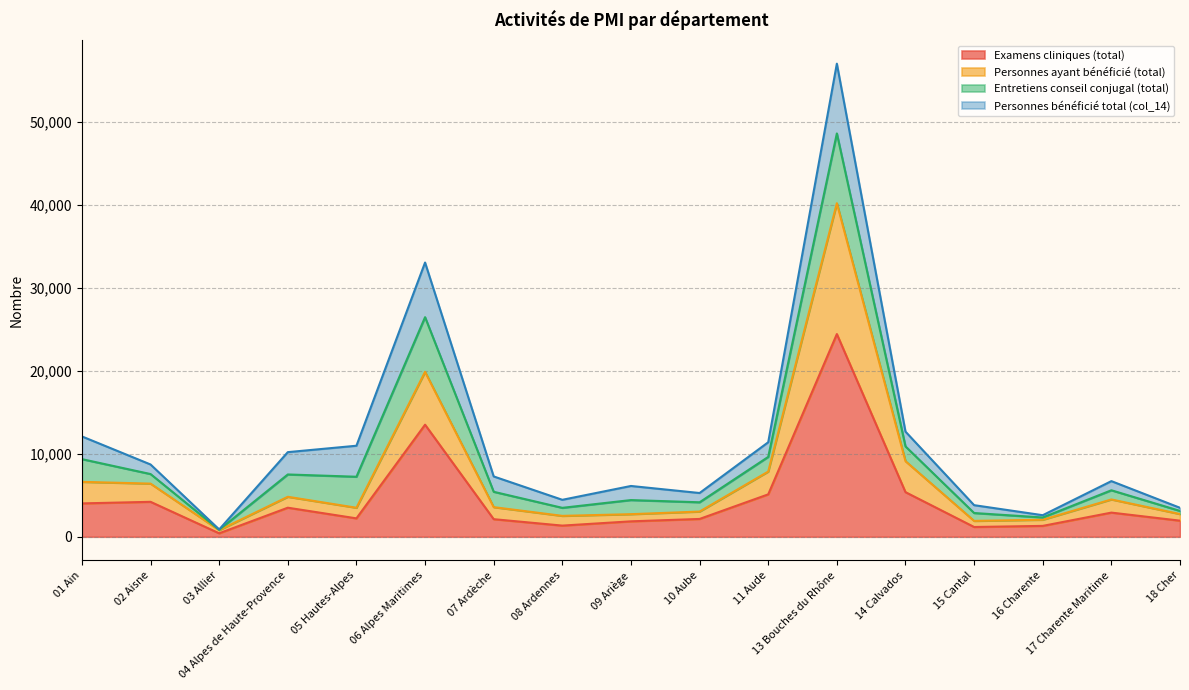

Count the number of categories in the chart.

17